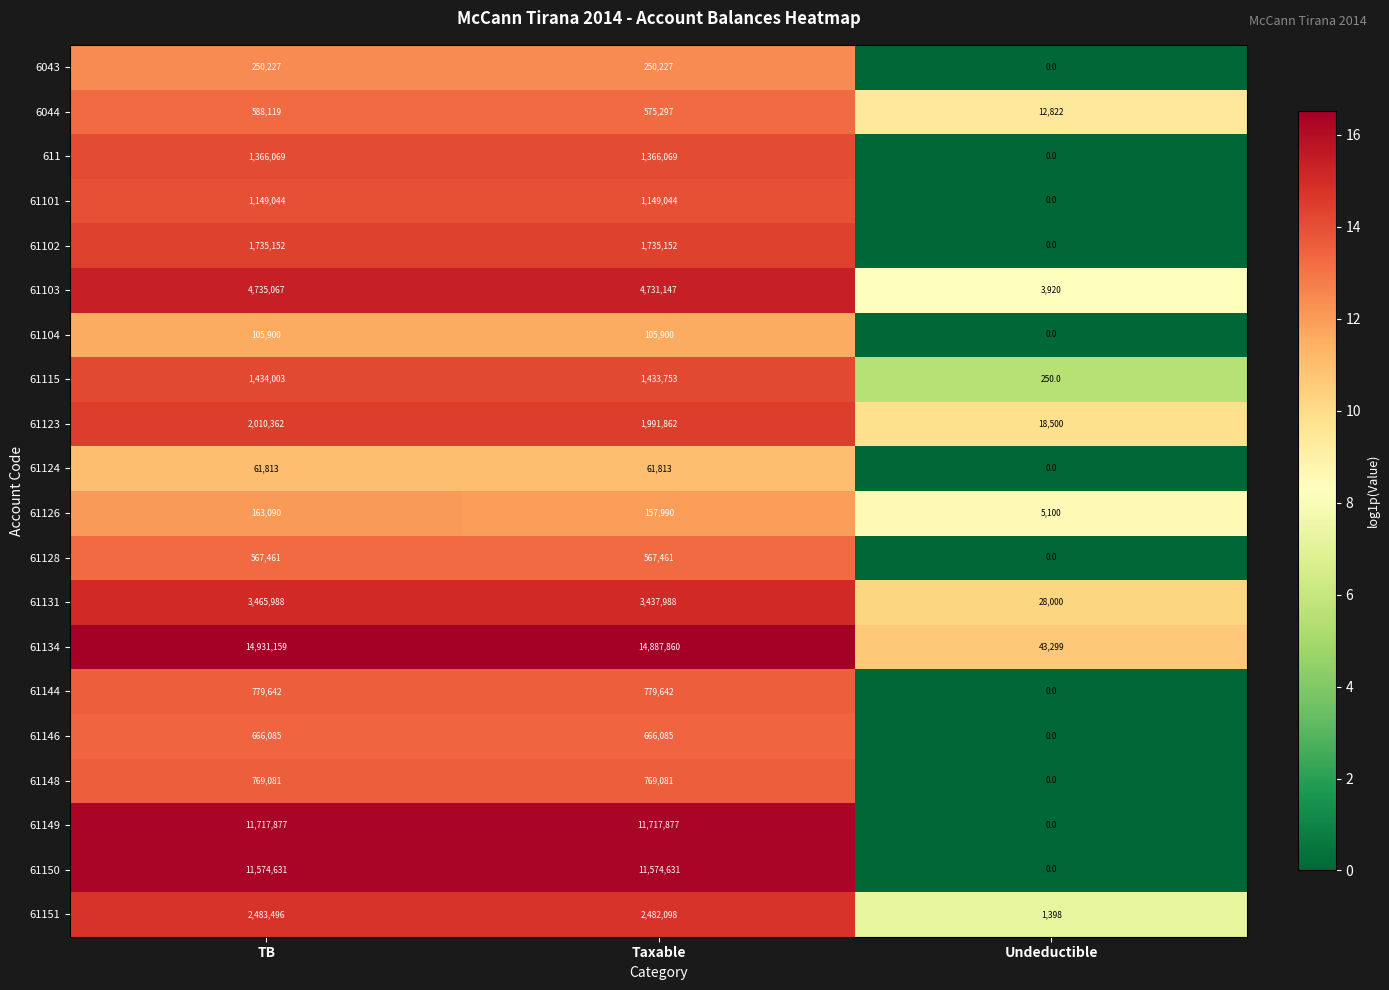

Rank the series by their maximum value, from highest to lowest.

61134, 61149, 61150, 61103, 61131, 61151, 61123, 61102, 61115, 611, 61101, 61144, 61148, 61146, 6044, 61128, 6043, 61126, 61104, 61124